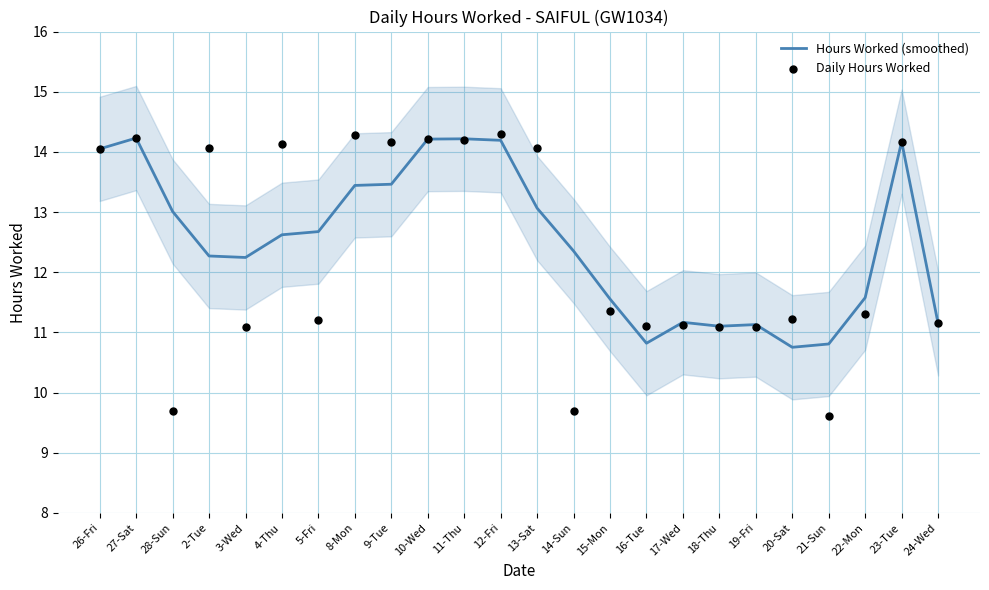

Is the value of Daily Hours Worked at 5-Fri greater than the value of Hours Worked (smoothed) at 2-Tue?

No